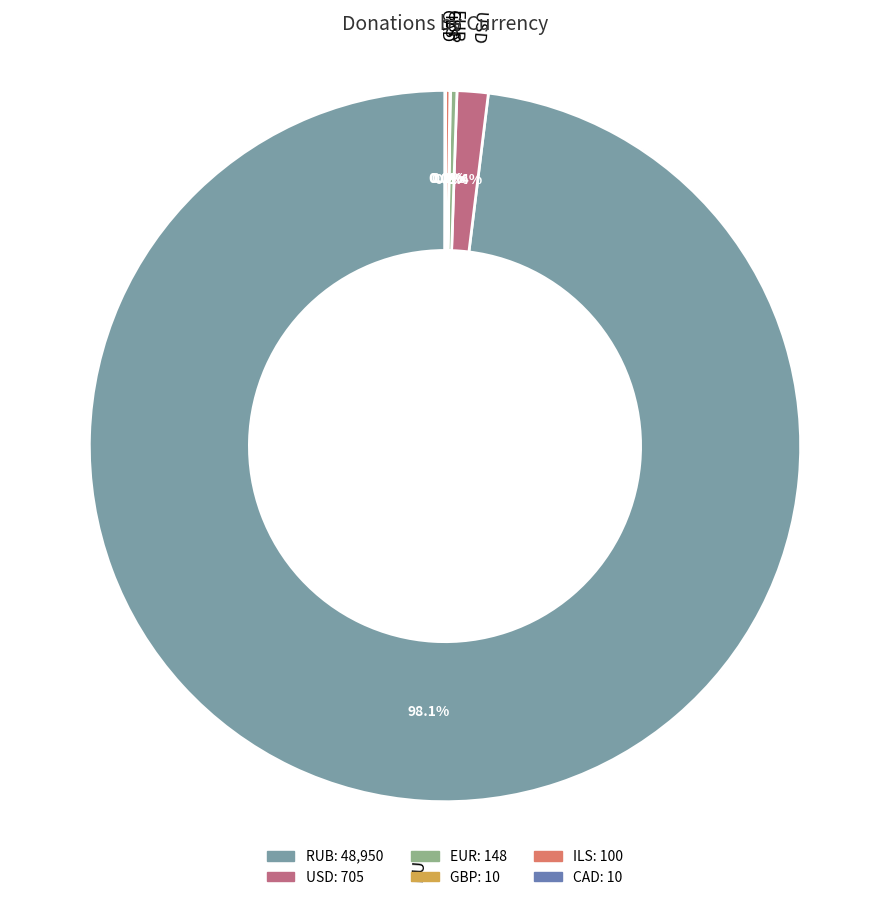

The GBP slice represents 0% of the pie. True or false?

True